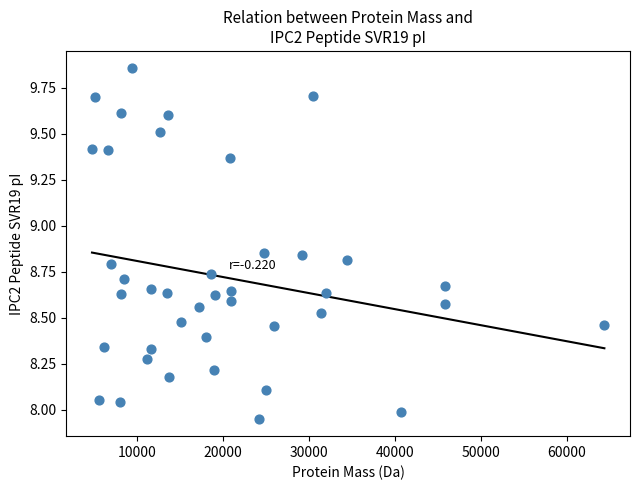

What is the range of X values (max minus min)?

59563.2